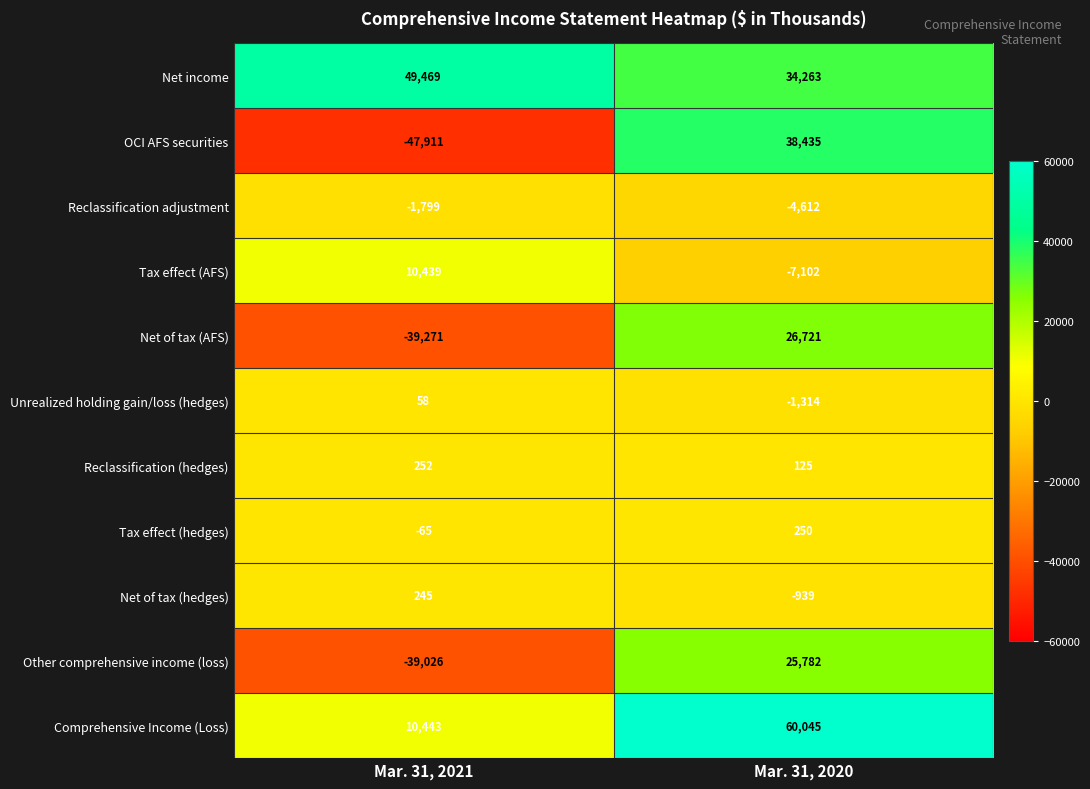

What is the difference between the Reclassification adjustment values at Mar. 31, 2021 and Mar. 31, 2020?

2813